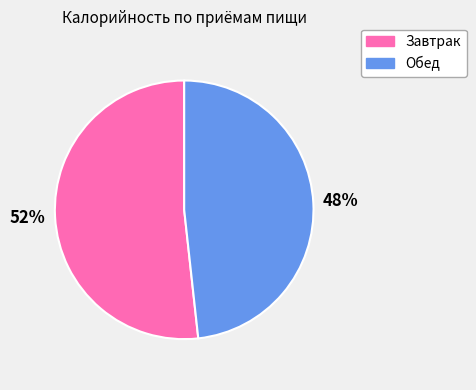

What is the smallest slice in the pie chart?

Обед